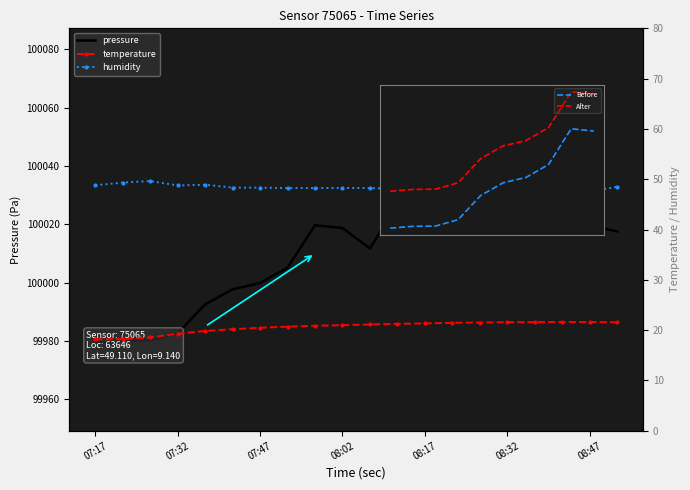

What is the approximate value of pressure at 08:42?

100025.8